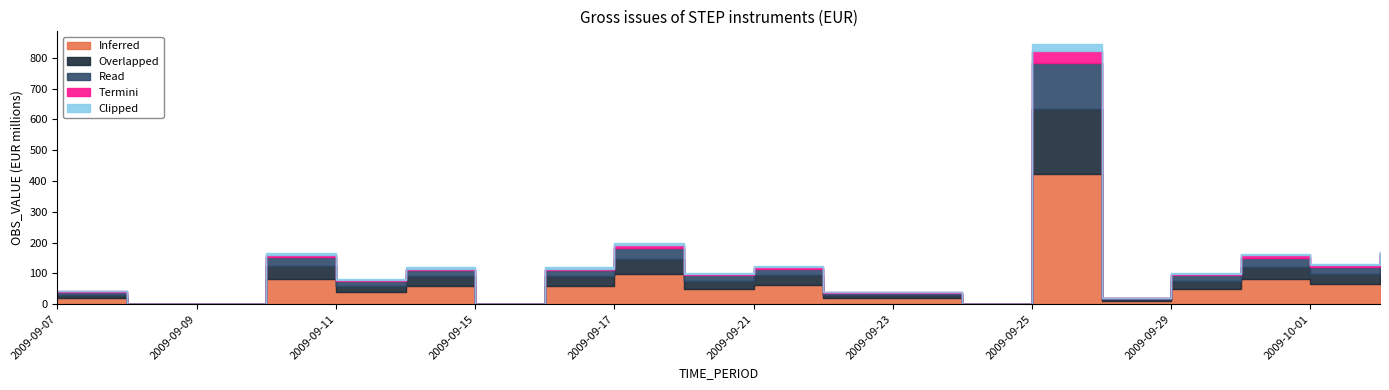

Where does the Termini series first go above 5?

2009-09-10